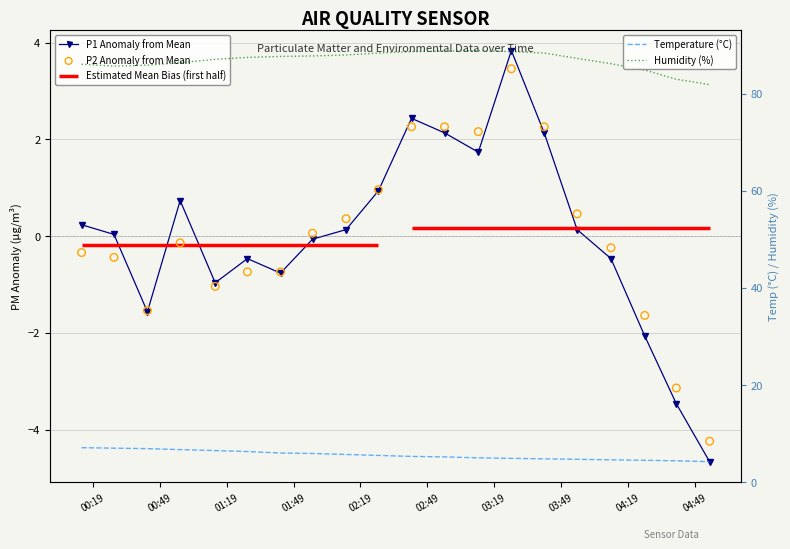

Is the value of P1 Anomaly from Mean at 04:49 greater than the value of Temperature (°C) at 13?

No